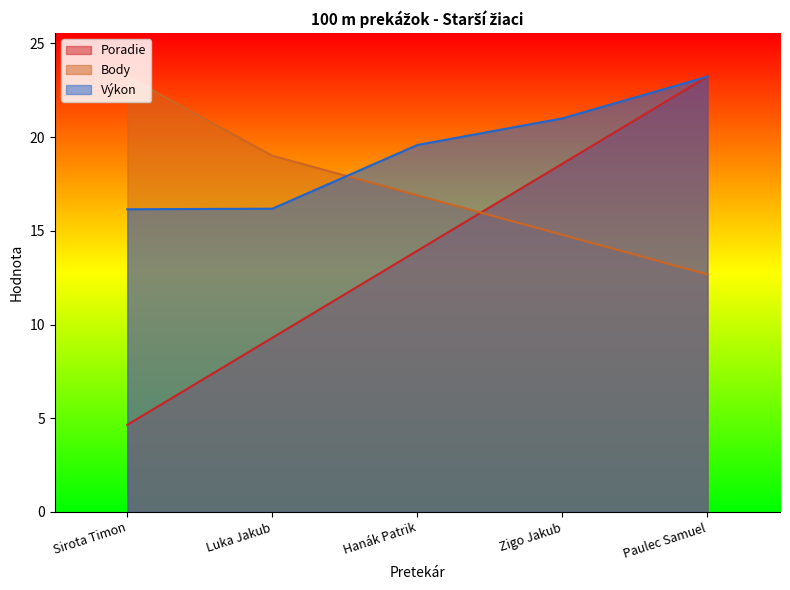

The value of Body at Sirota Timon is 23.2. True or false?

True